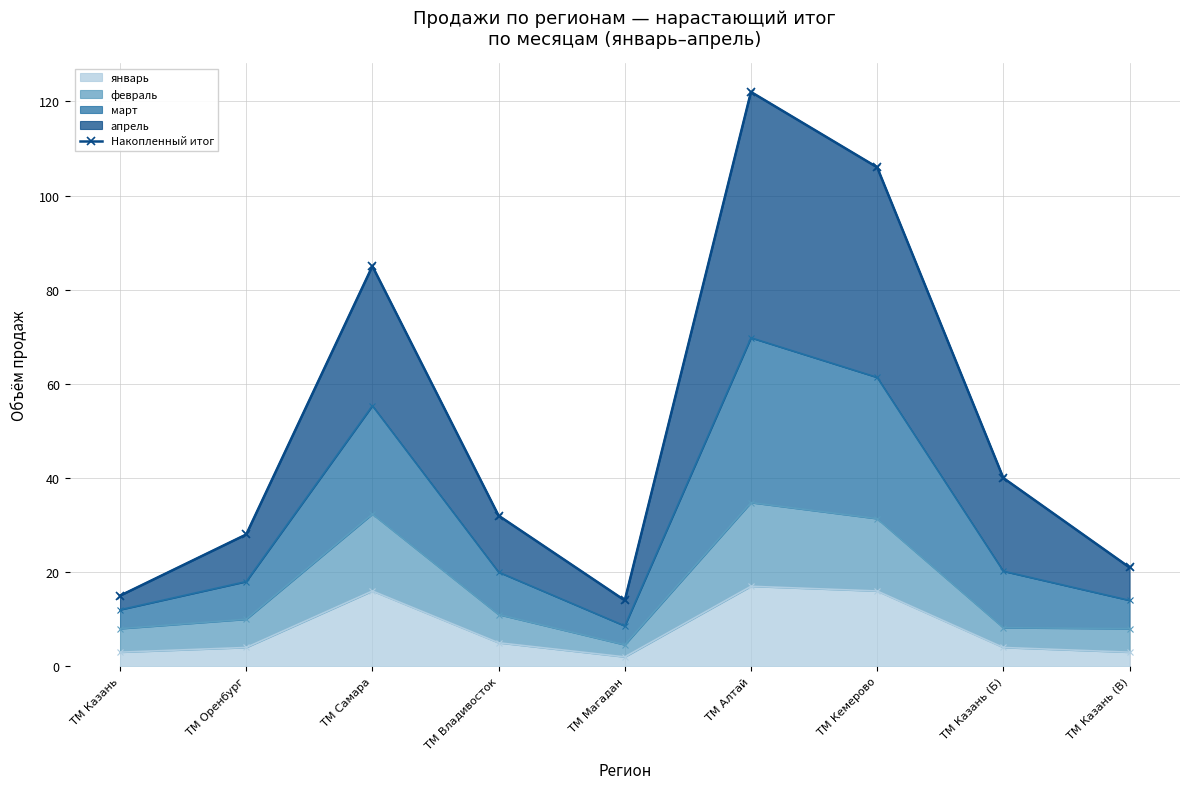

What is the maximum value for январь?

17